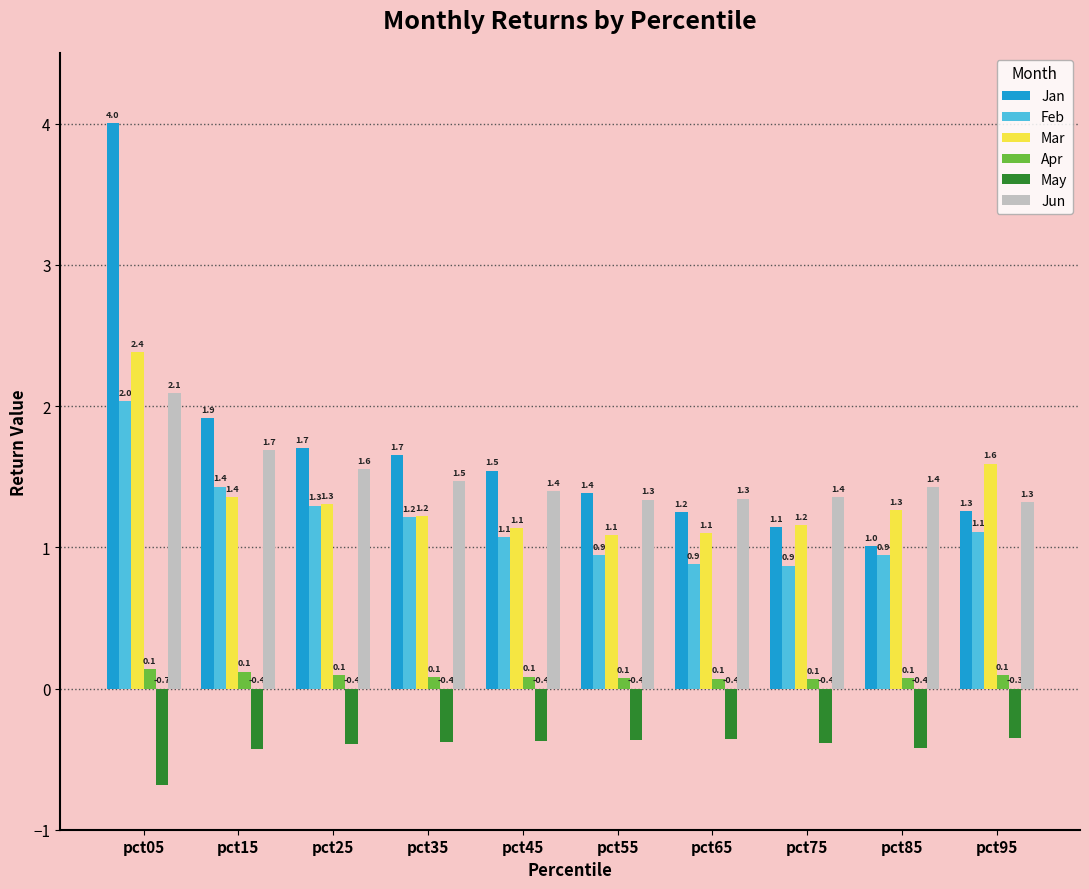

What is the difference between the maximum and second lowest values in the Mar series?

1.3